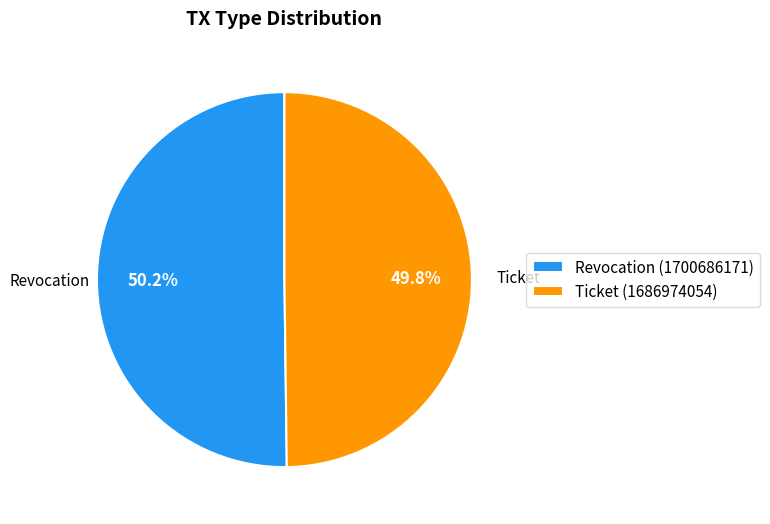

What is the ratio of the value at Ticket to the value at Revocation?

1.0